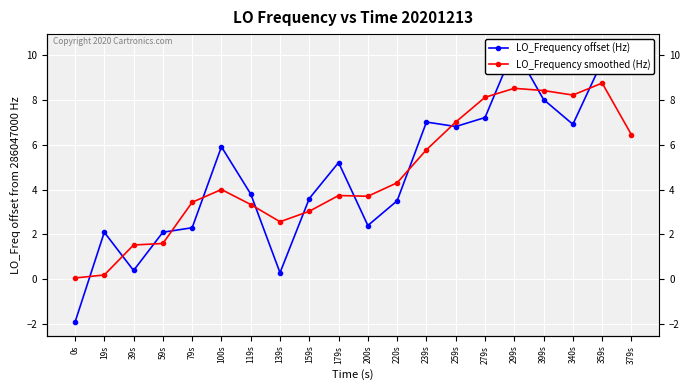

What is the spread (max minus min) of values at 59s?

0.5